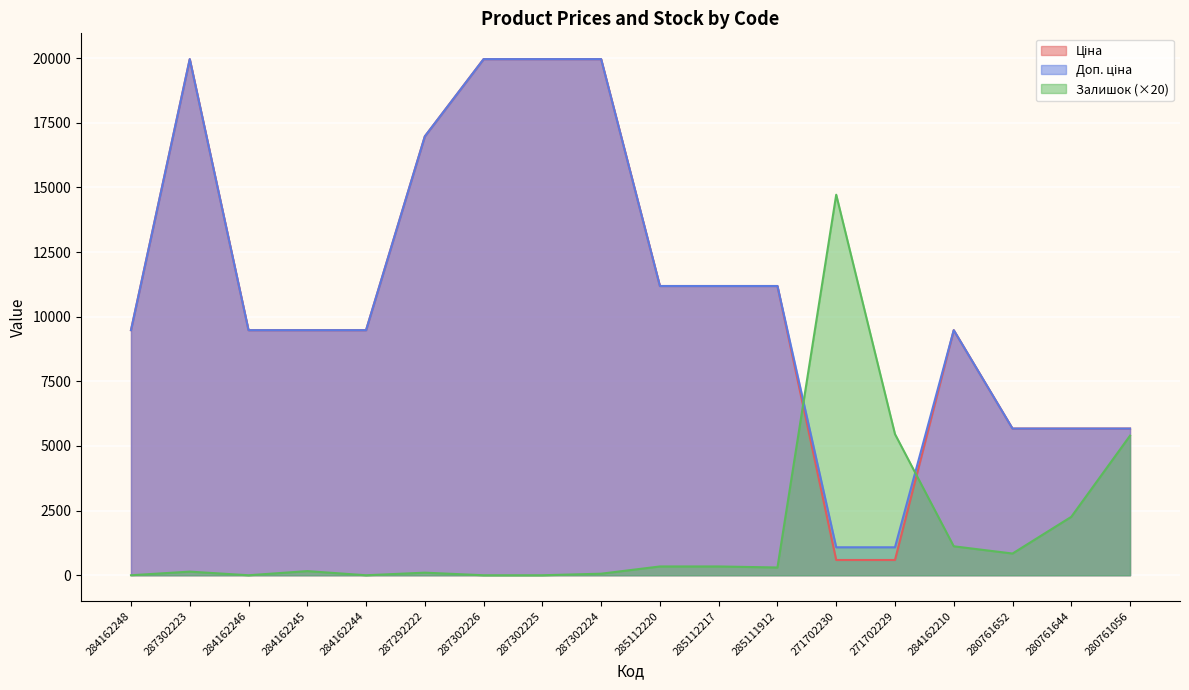

How many distinct data groups are displayed?

3